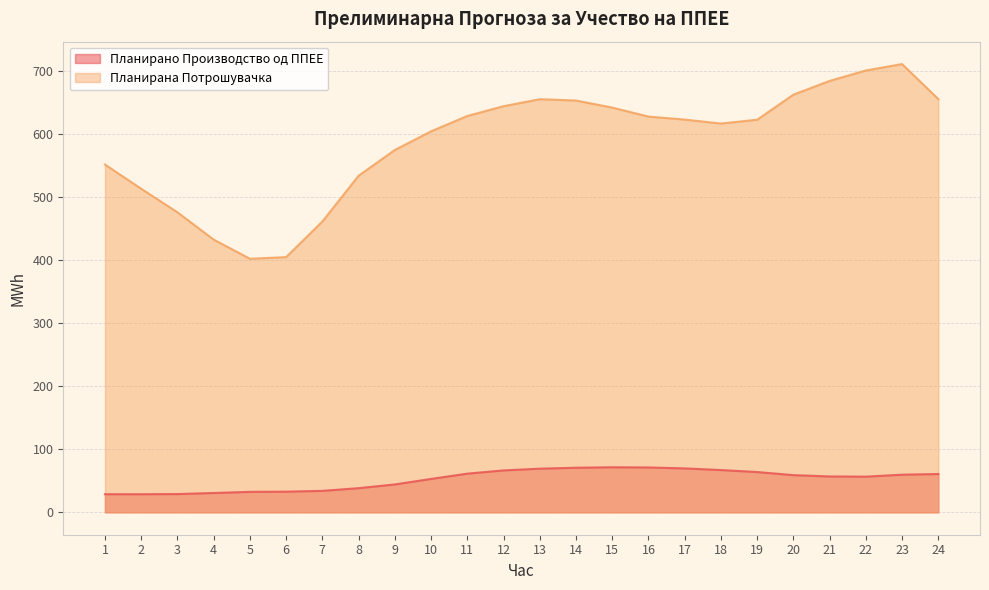

What are all the series names shown in the legend?

Планирано Производство од ППЕЕ, Планирана Потрошувачка